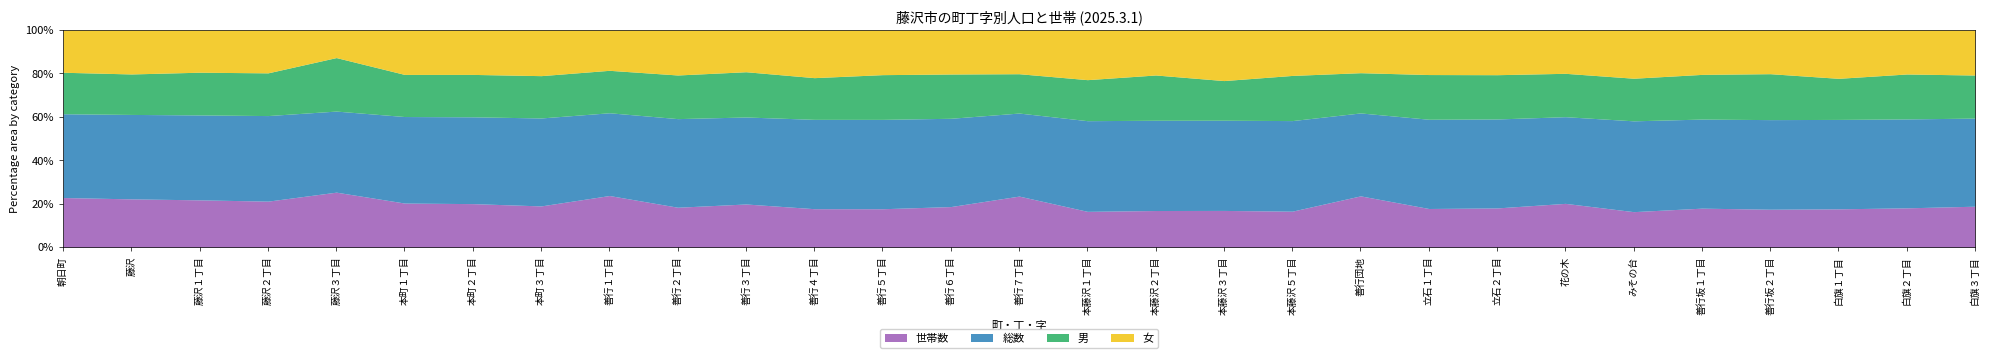

Which category has the lowest value across all series?

善行４丁目